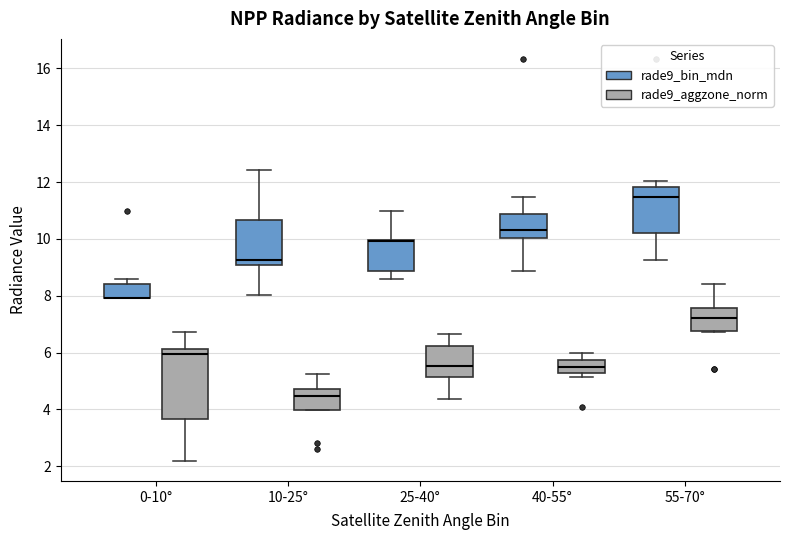

Where does the upper whisker of the box for 40-55° (rade9_bin_mdn) end on the y-axis? The values are not printed on the chart, so give them approximately, as read against the axis.

11.4